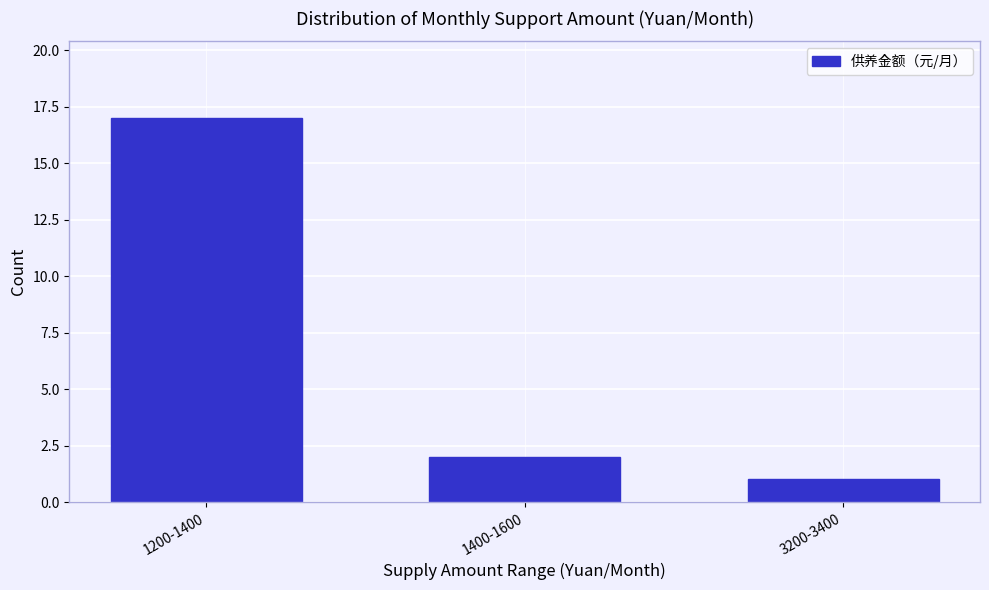

Reading left to right, what are all the values shown in this chart?

17	2	1